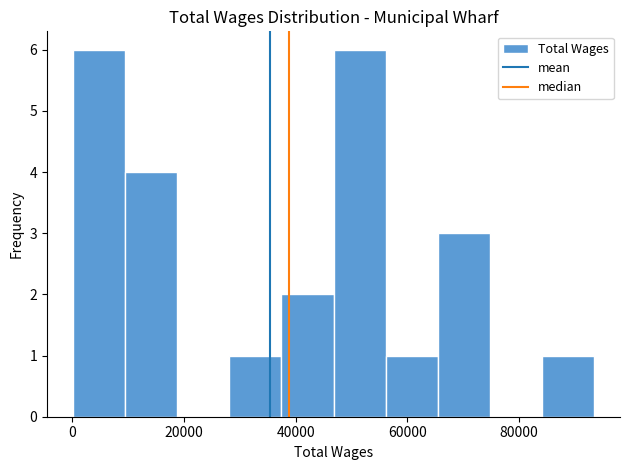

What is the height of the bar covering 28000 to 38000 on the x-axis? Neither the bar edges nor the heights are printed on the chart, so give them approximately, as read against the axes.

1